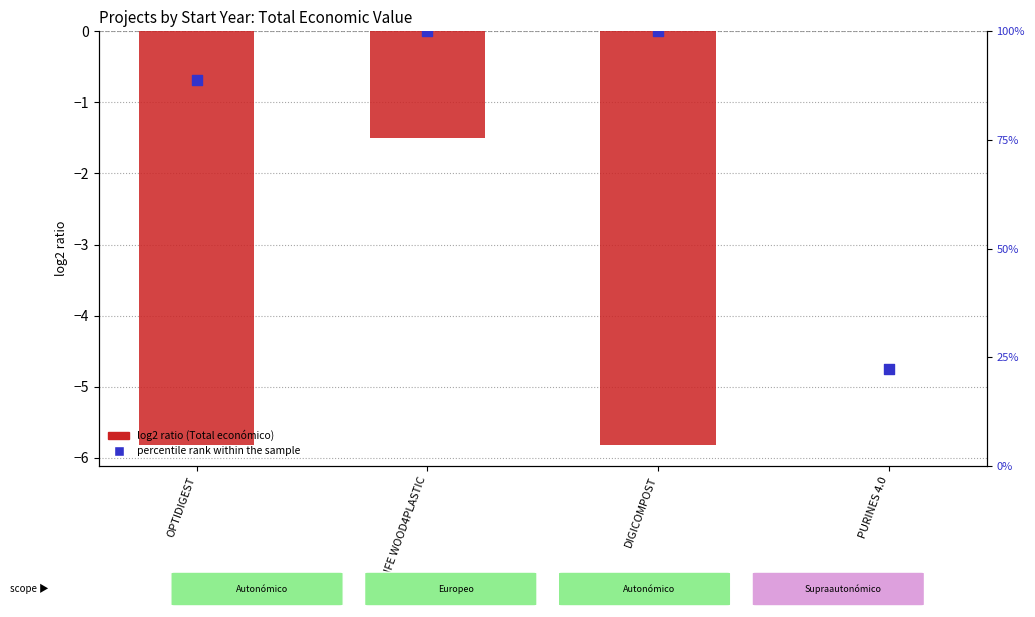

What are all the series names shown in the legend?

log2 ratio (Total económico), percentile rank within the sample